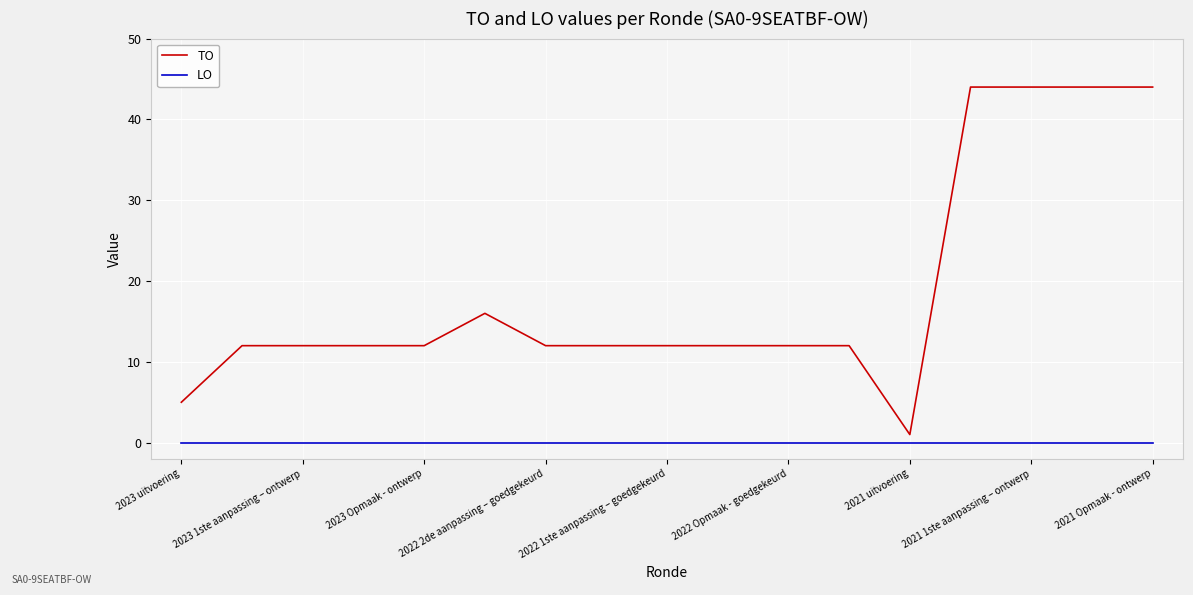

What is the greatest value displayed?

44